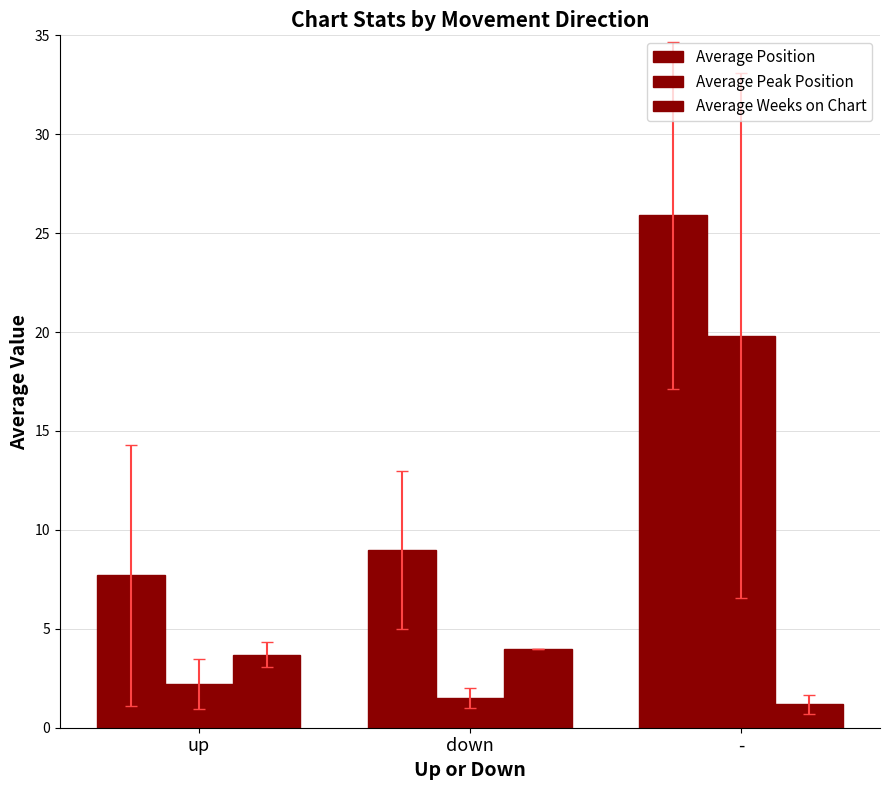

Which series has the largest range (max minus min)?

Average Peak Position